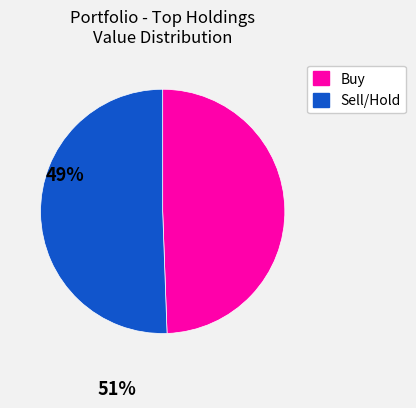

Count the number of slices in the pie.

2